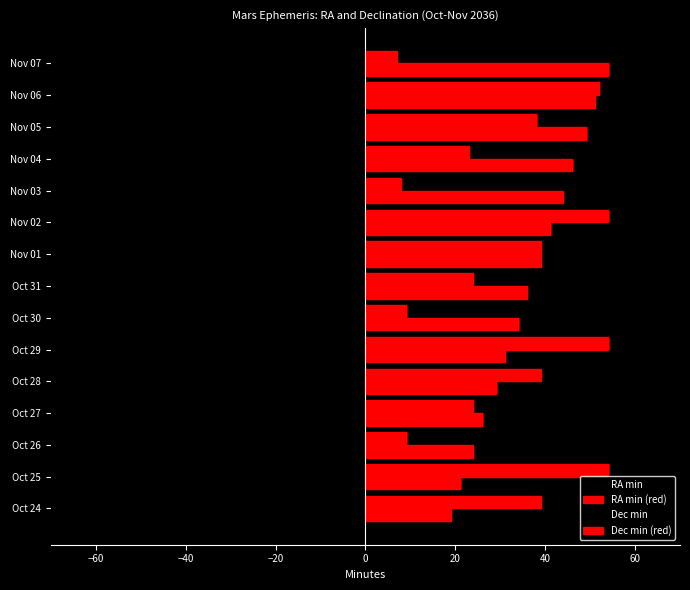

Reading right to left, transcribe all the data shown in this chart.

RA min: -54	-51	-49	-46	-44	-41	-39	-36	-34	-31	-29	-26	-24	-21	-19
RA min (red): 54	51	49	46	44	41	39	36	34	31	29	26	24	21	19
Dec min: -7	-52	-38	-23	-8	-54	-39	-24	-9	-54	-39	-24	-9	-54	-39
Dec min (red): 7	52	38	23	8	54	39	24	9	54	39	24	9	54	39